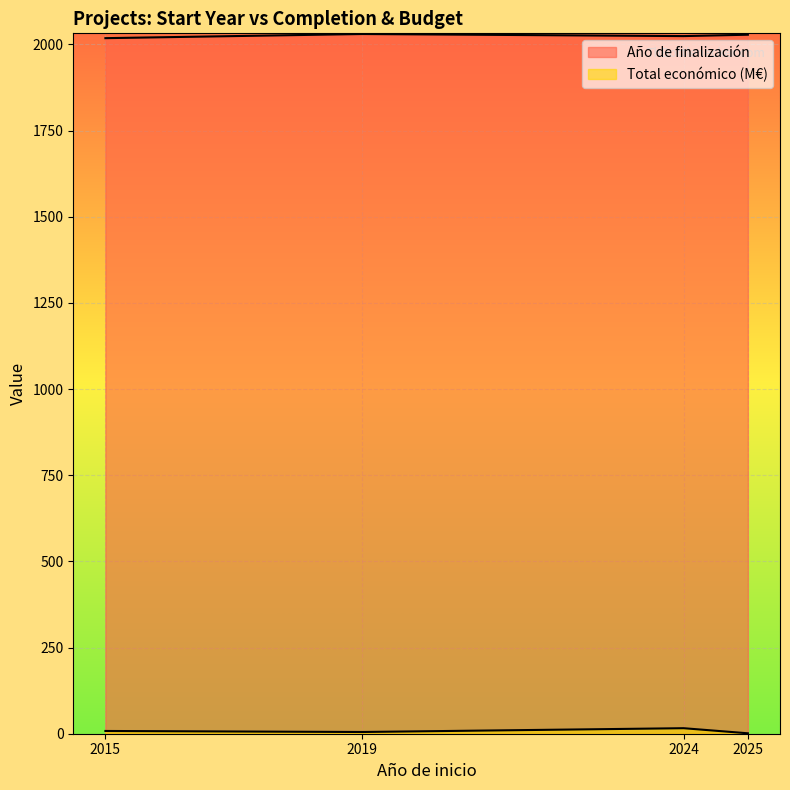

What is the highest value of the Año de finalización series?

2030.0